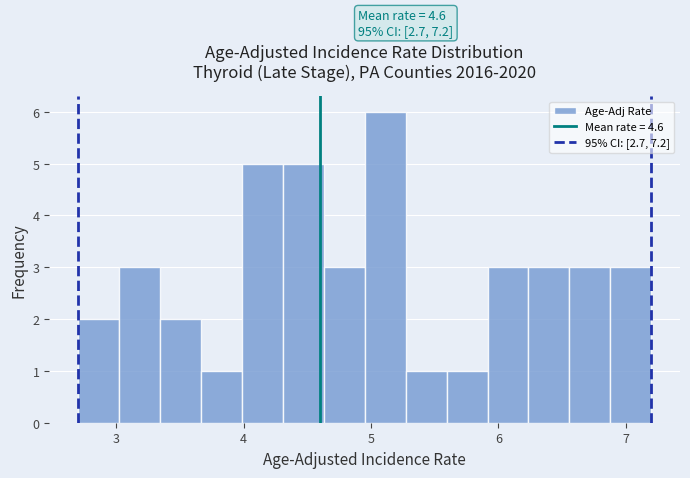

Around what value on the x-axis is the tallest bar? Give the approximate position of its centre, as read against the axis.

5.1